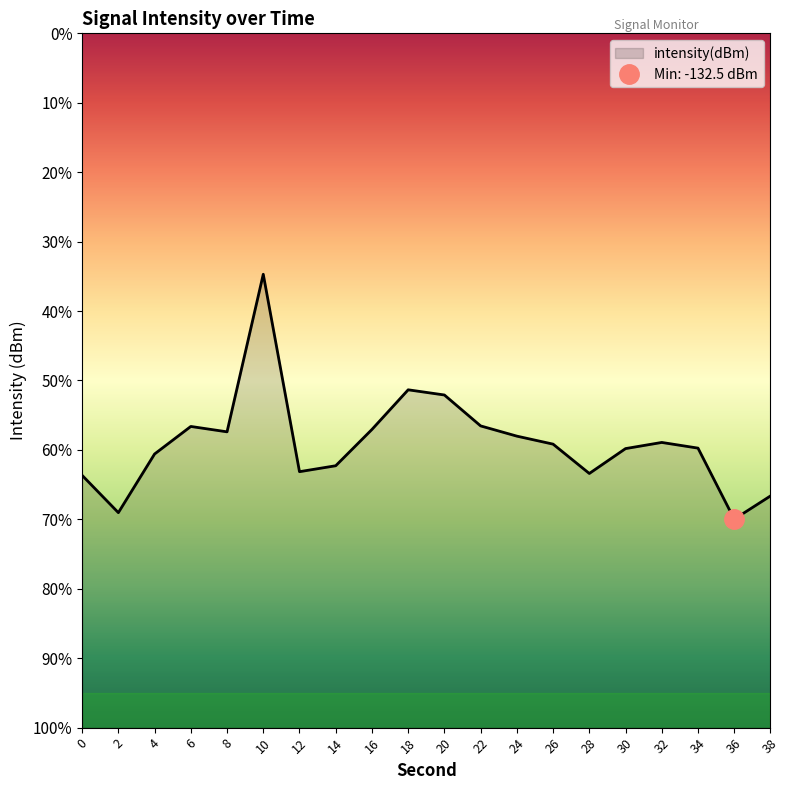

What is the value of the 11th point from the left?

-128.0